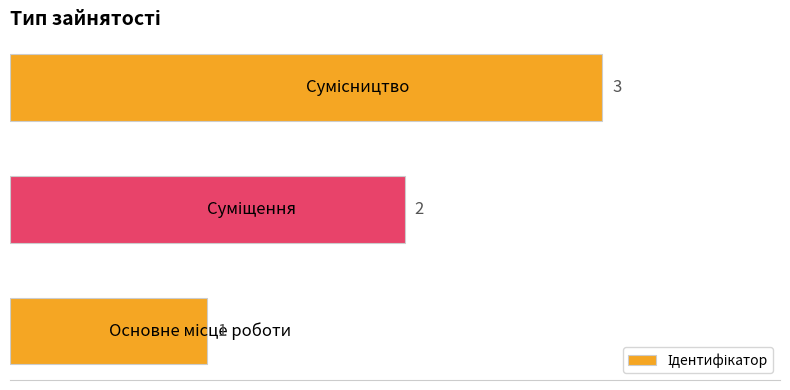

How many categories are shown in the chart?

3